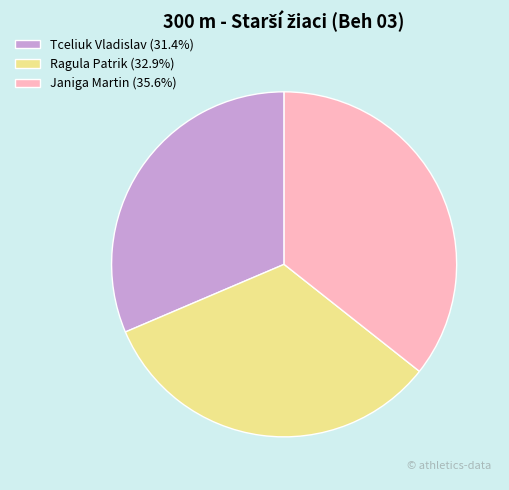

Combined, do Tceliuk Vladislav (31.4%) and Janiga Martin (35.6%) account for over 50%?

Yes